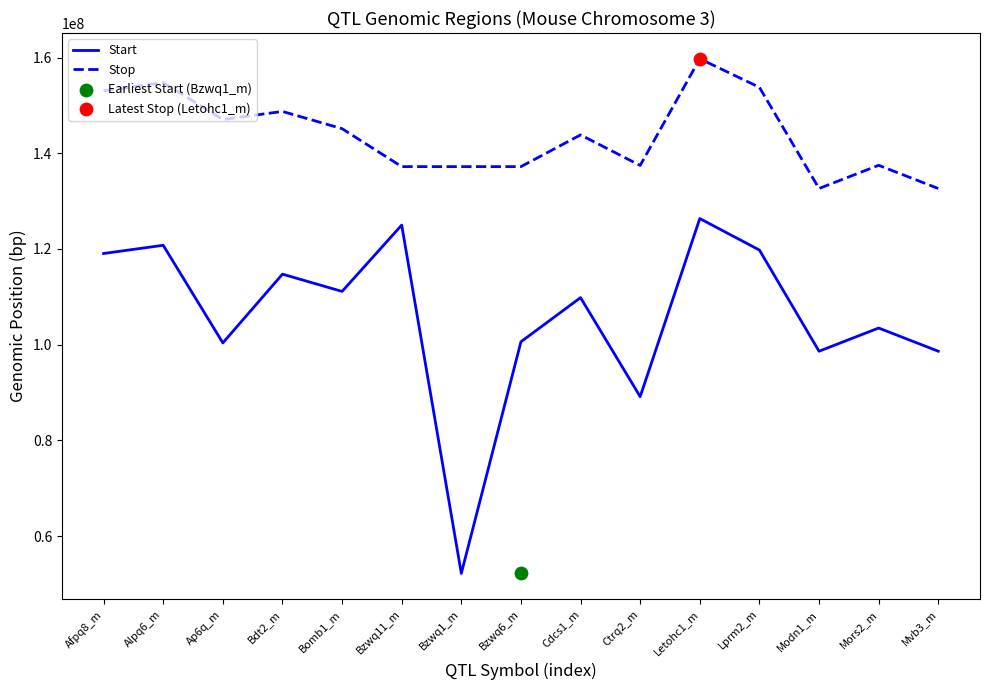

Which series reaches the maximum Y coordinate?

Stop